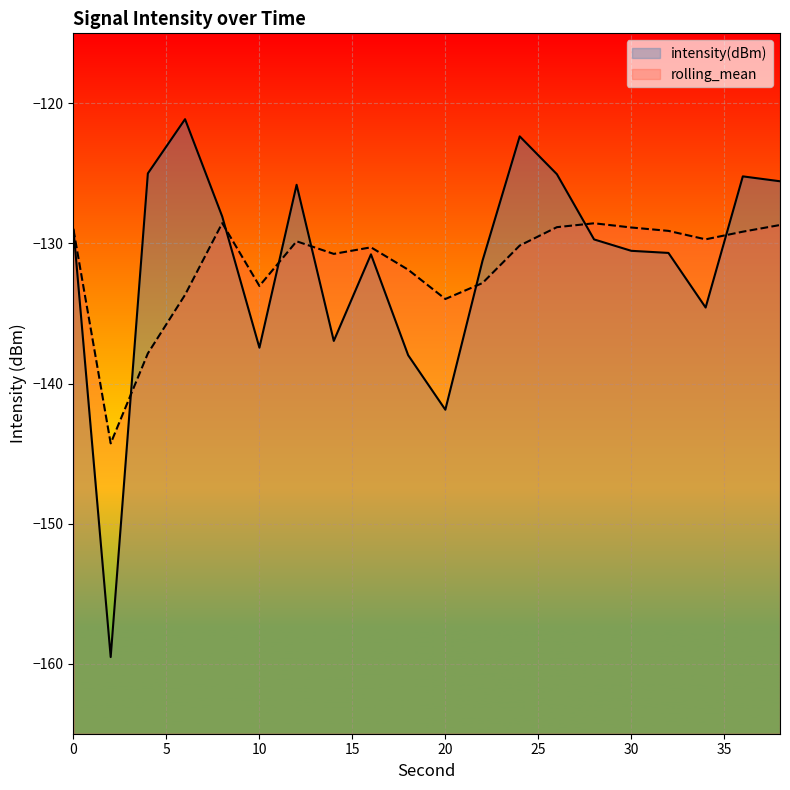

After their last crossing, which series has the higher values: intensity(dBm) or rolling_mean?

intensity(dBm)